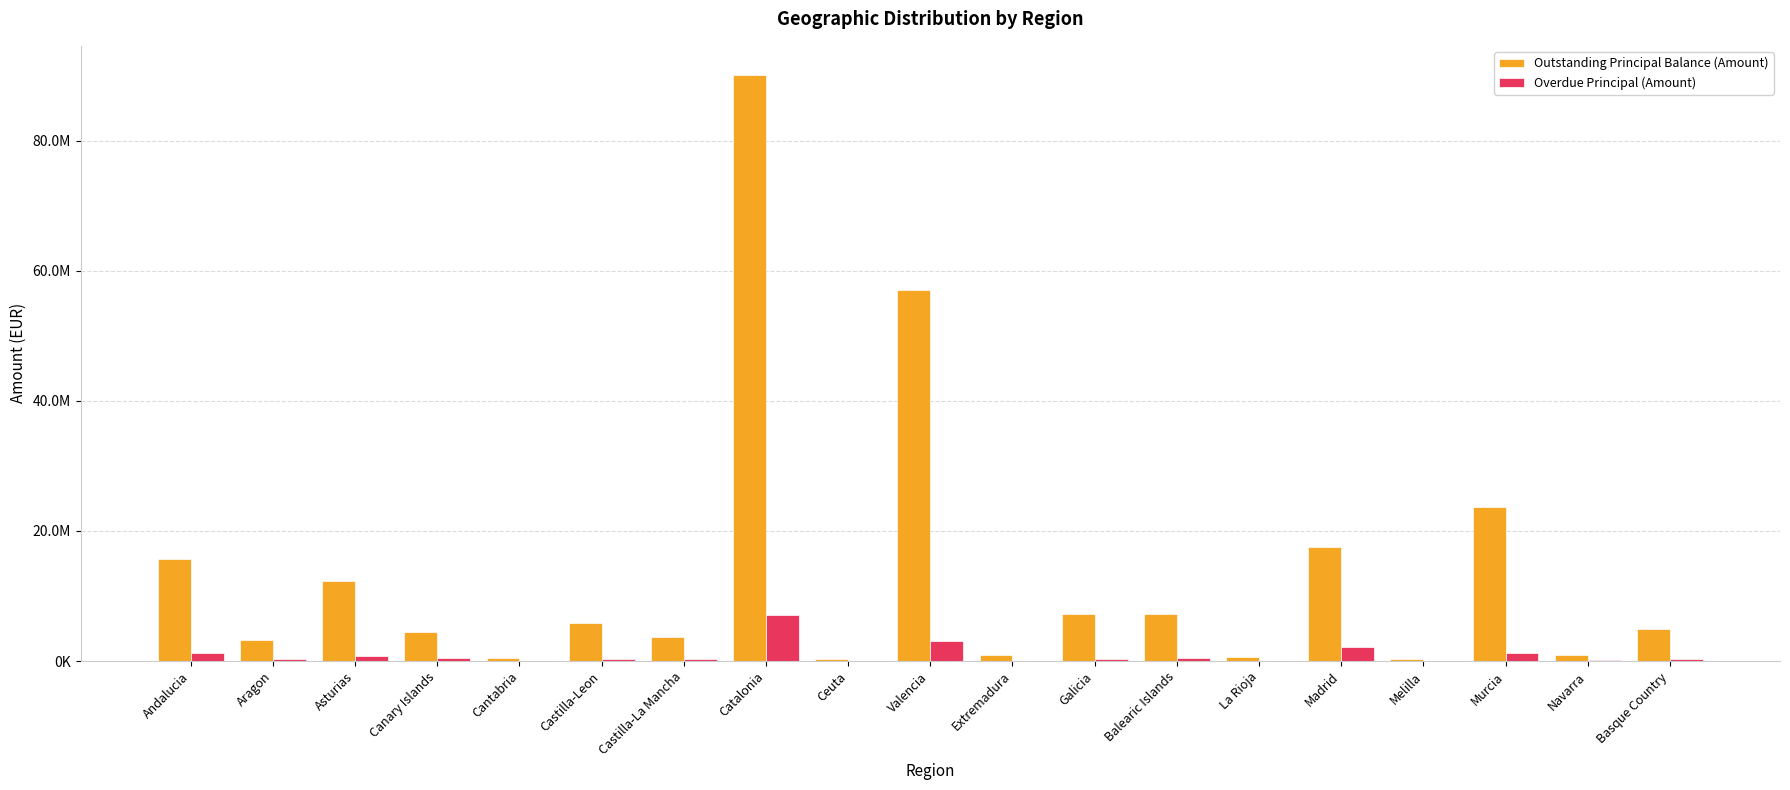

What is the label of the 16th bar from the right?

Canary Islands